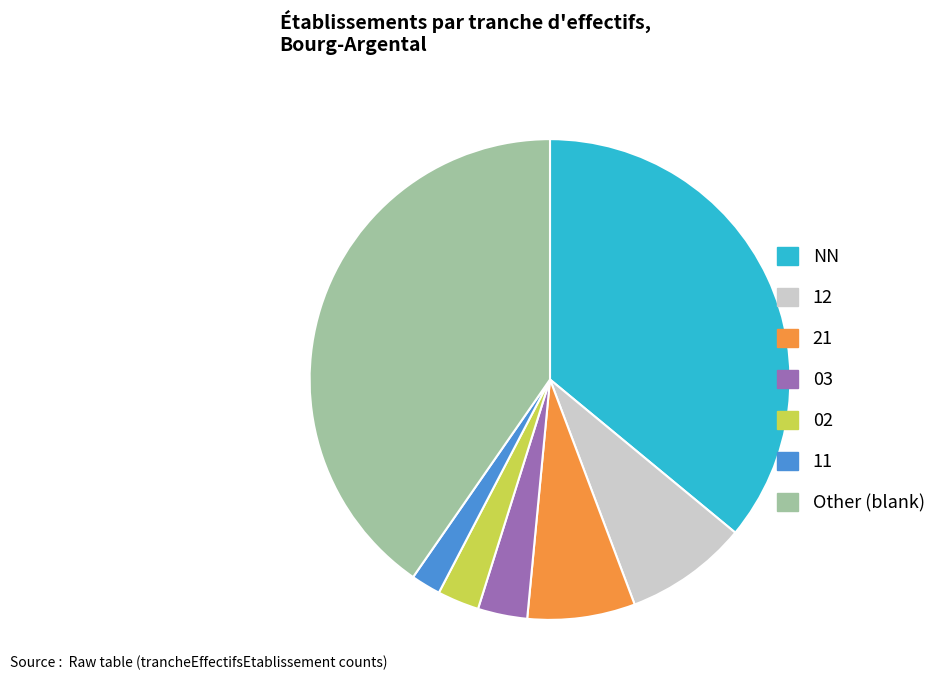

The 03 slice represents 12% of the pie. True or false?

False